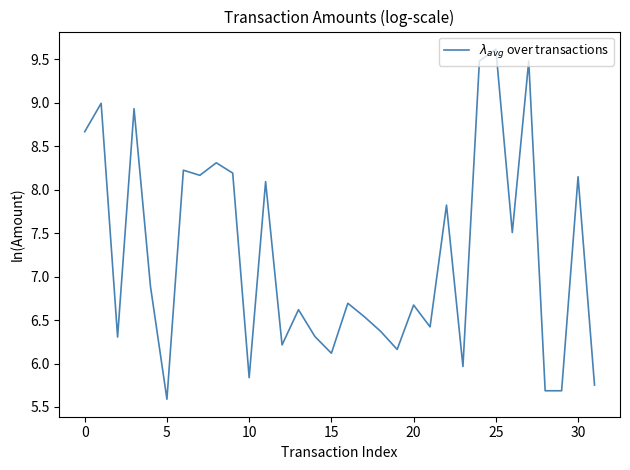

How many interior local peaks (higher than both neighbors) does the data have?

12